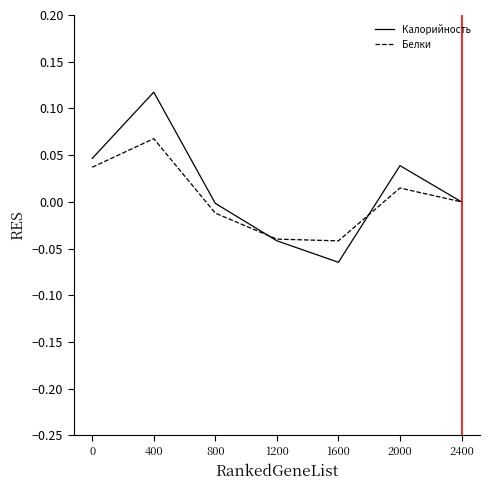

Where is the first local maximum for Калорийность?

400